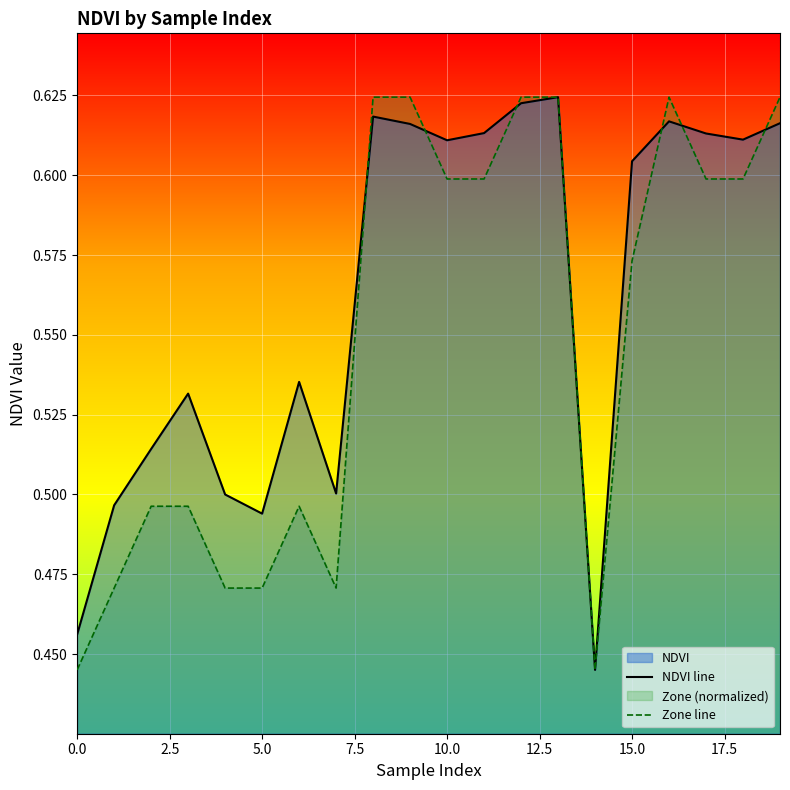

What is the sum of all NDVI line values?

11.2